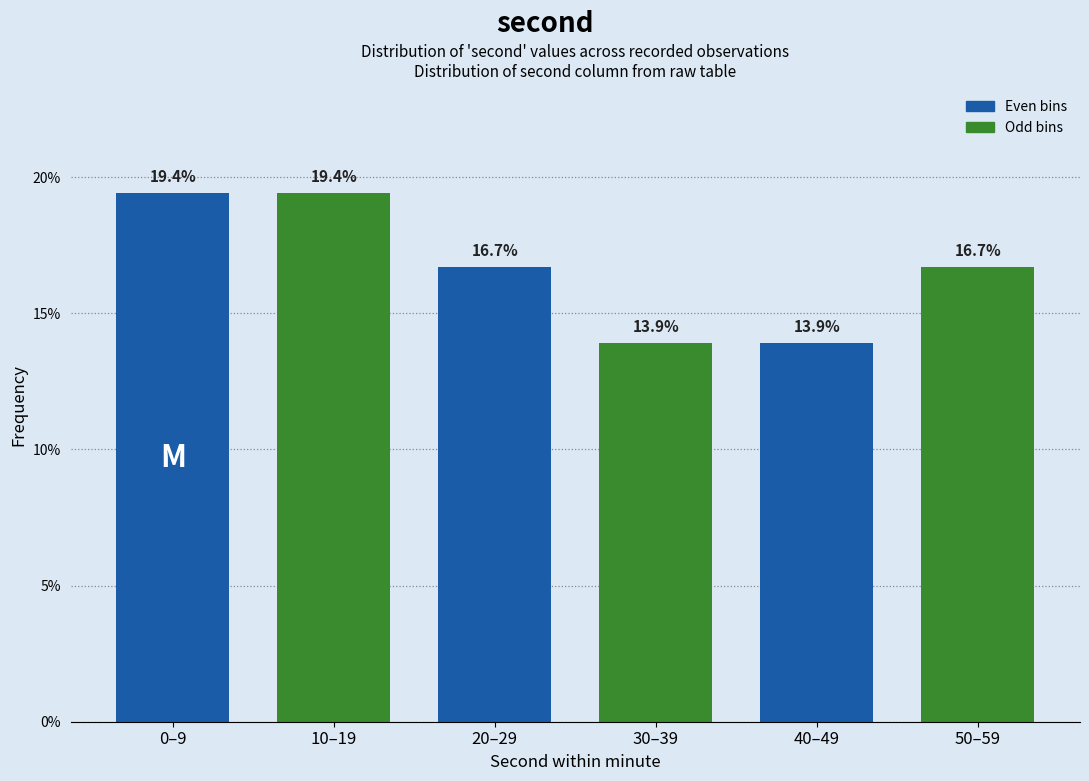

Reading left to right, list all the values displayed in this chart.

0–9=19.4	10–19=19.4	20–29=16.7	30–39=13.9	40–49=13.9	50–59=16.7